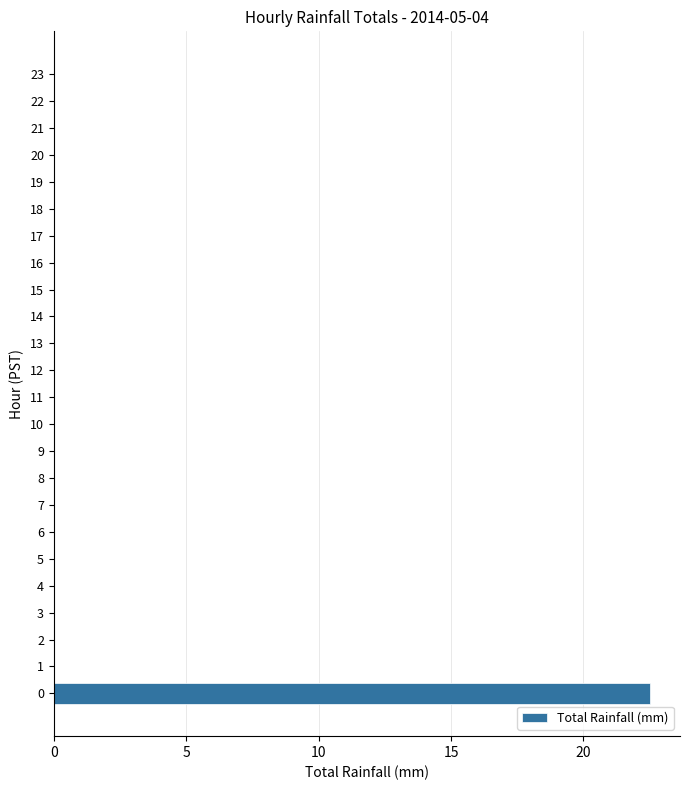

What is the greatest value displayed?

22.5